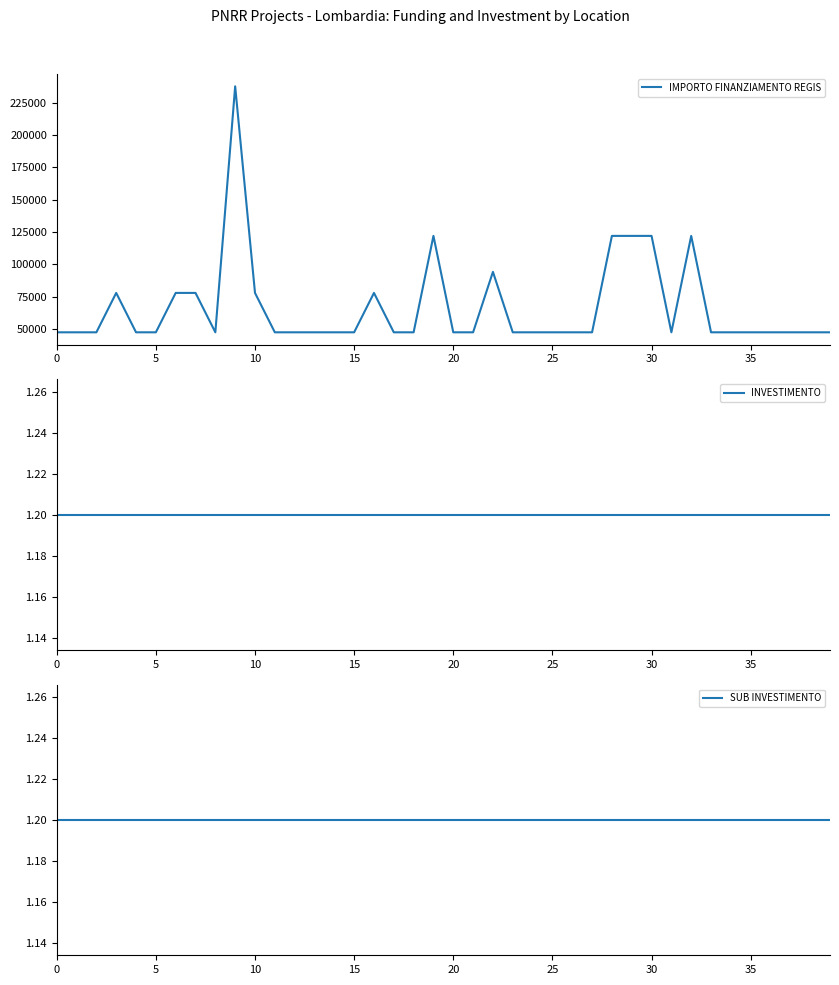

True or false: SUB INVESTIMENTO has a value of 0.4 at 30.

False